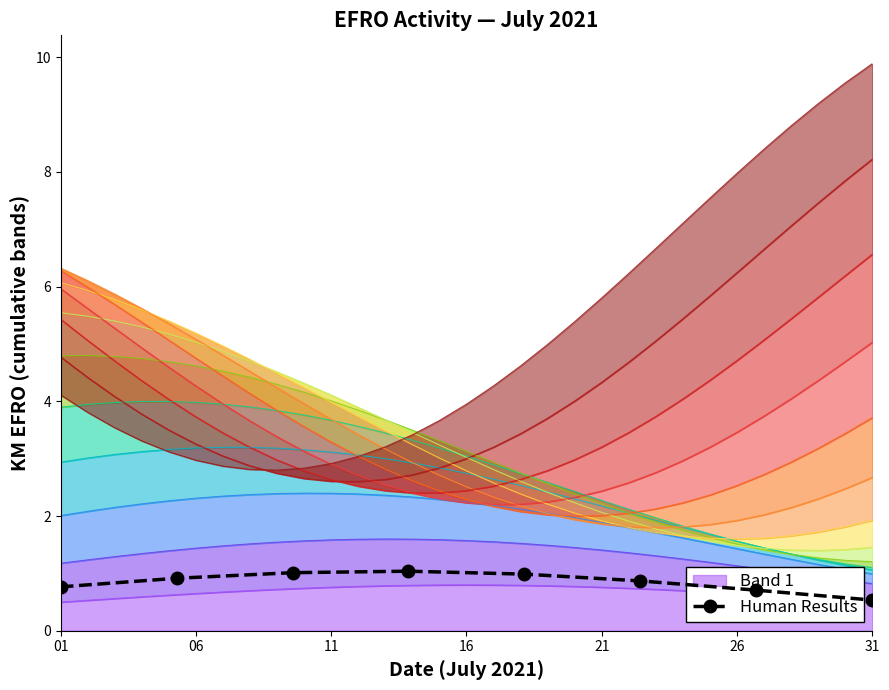

What is the lowest value of the Human Results series?

0.5